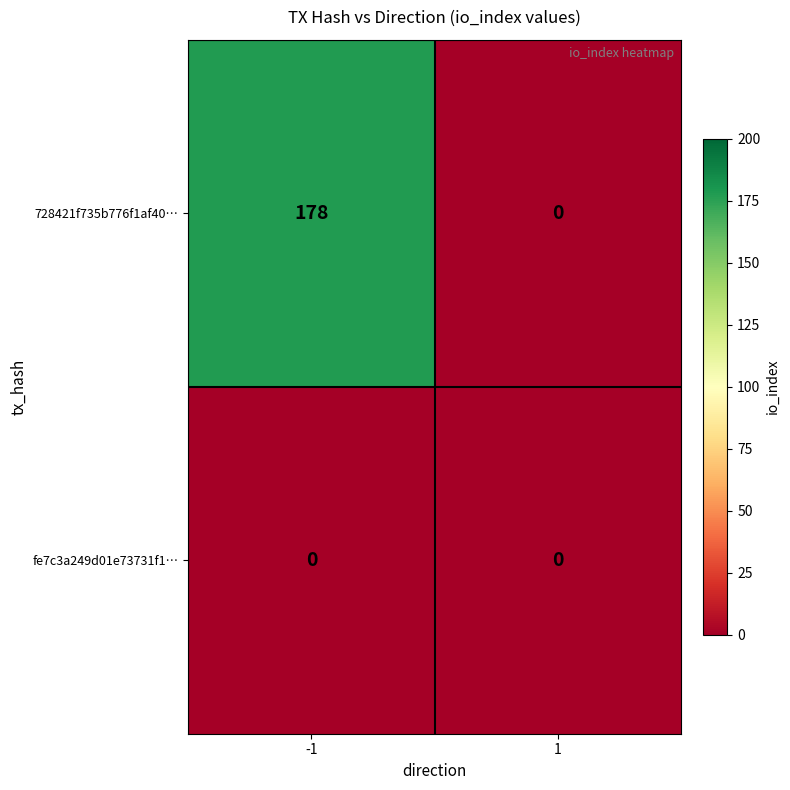

Rank the series by their maximum value, from lowest to highest.

fe7c3a249d01e73731f1…, 728421f735b776f1af40…